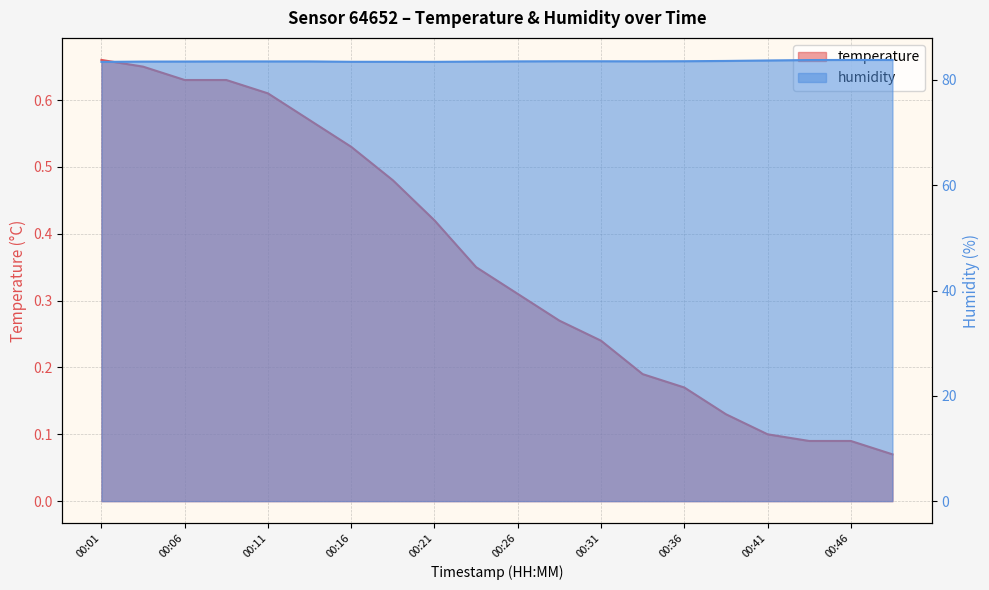

How many categories are shown in the chart?

20